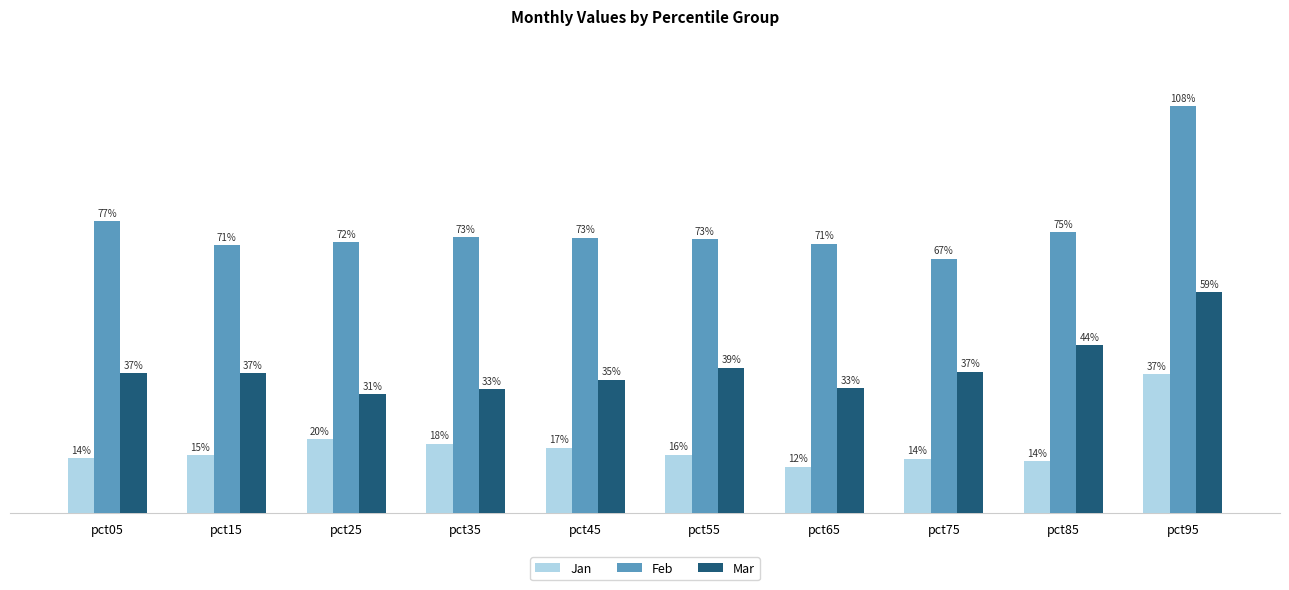

What is the sum of all Feb values?

7.6